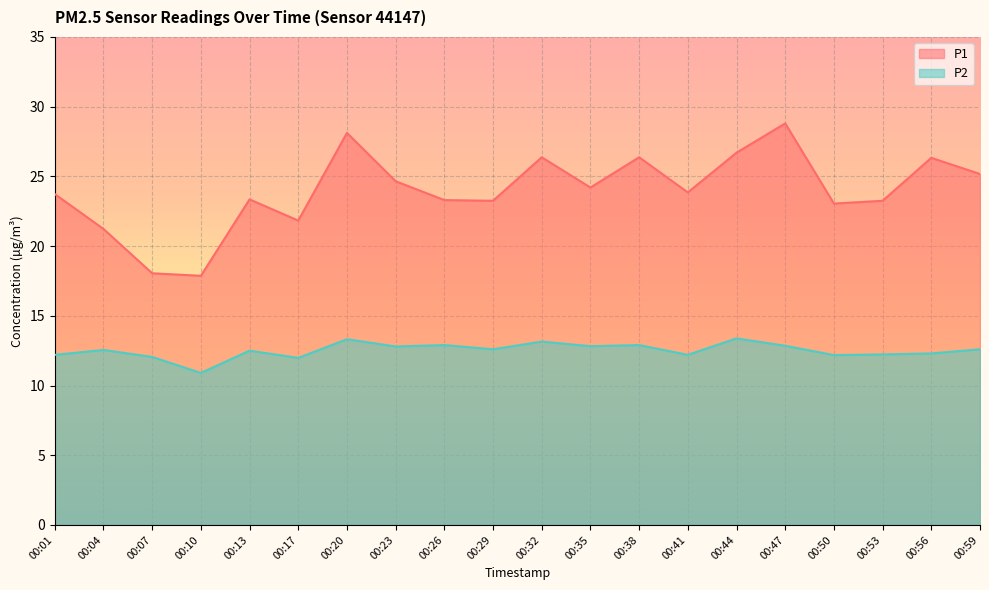

List the series in order of their overall mean, lowest first.

P2, P1